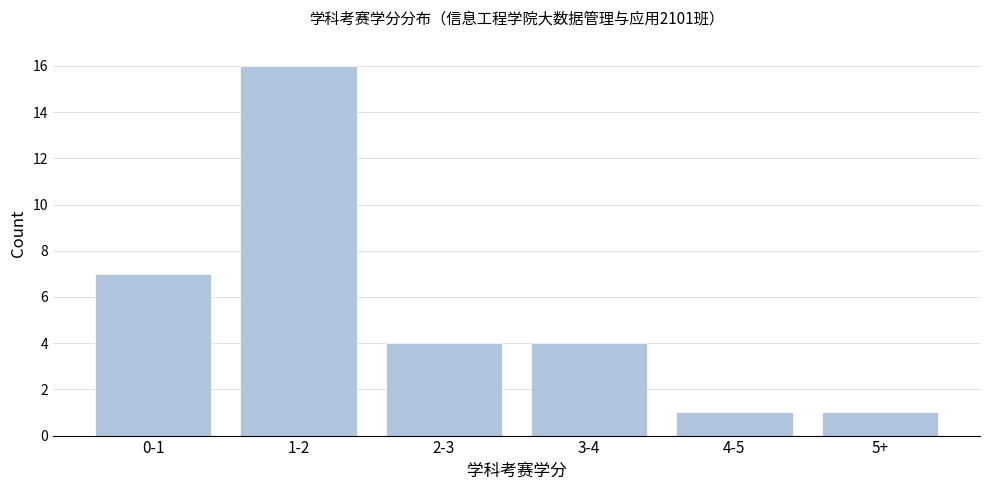

Reading left to right, transcribe all the data shown in this chart.

7	16	4	4	1	1